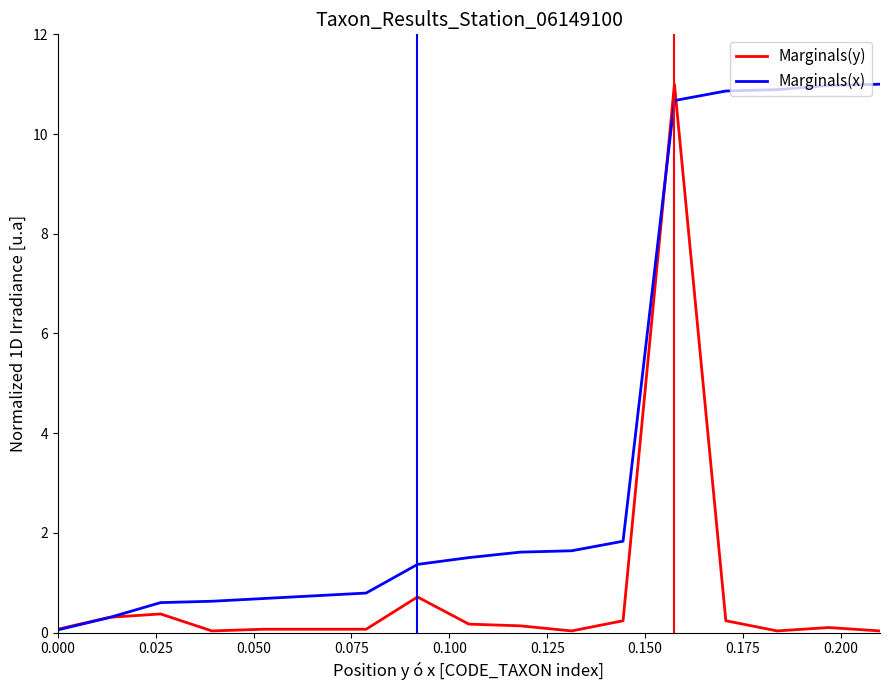

Which series has the largest total across all categories?

Marginals(x)